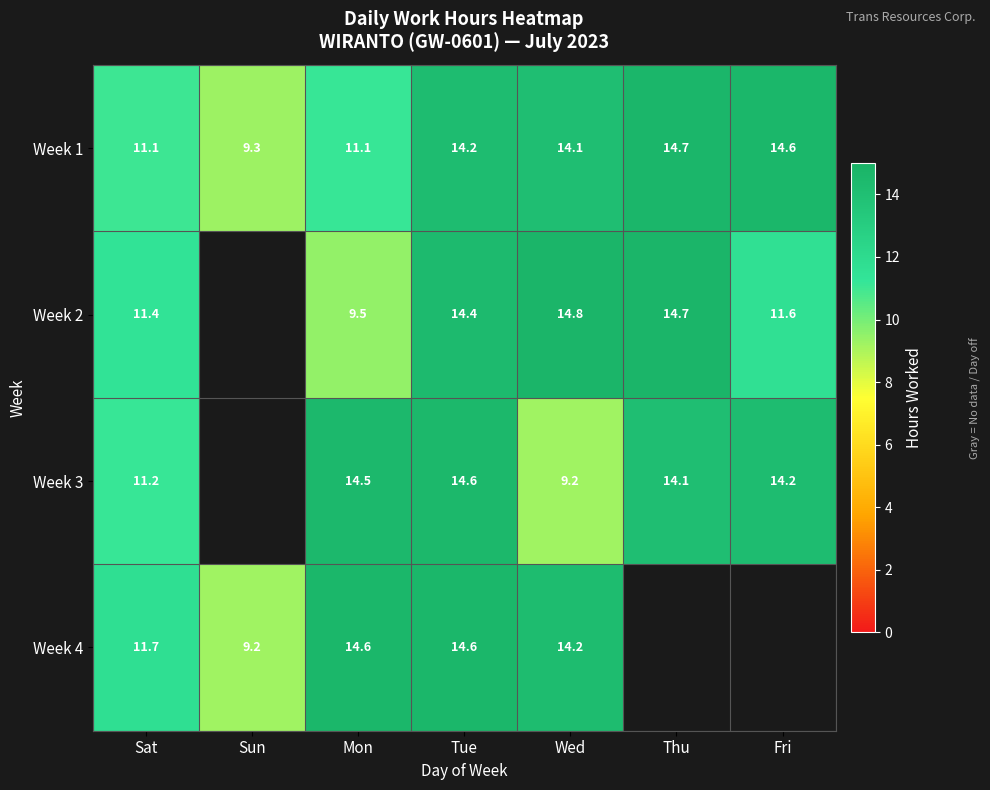

What is the greatest value displayed?

14.8